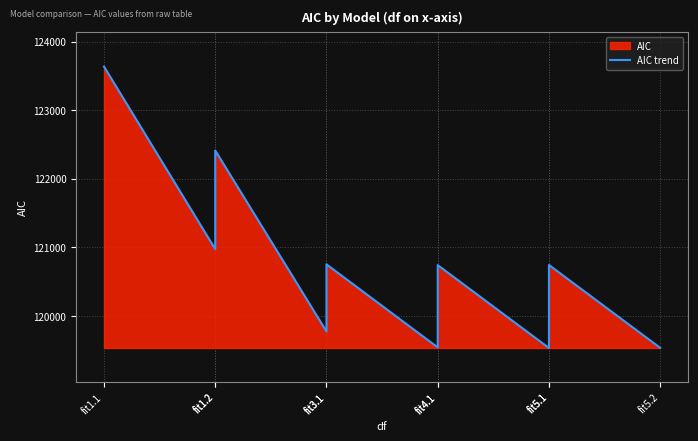

Approximately how many times larger is the value at fit3.1 compared to fit5.2?

1.0